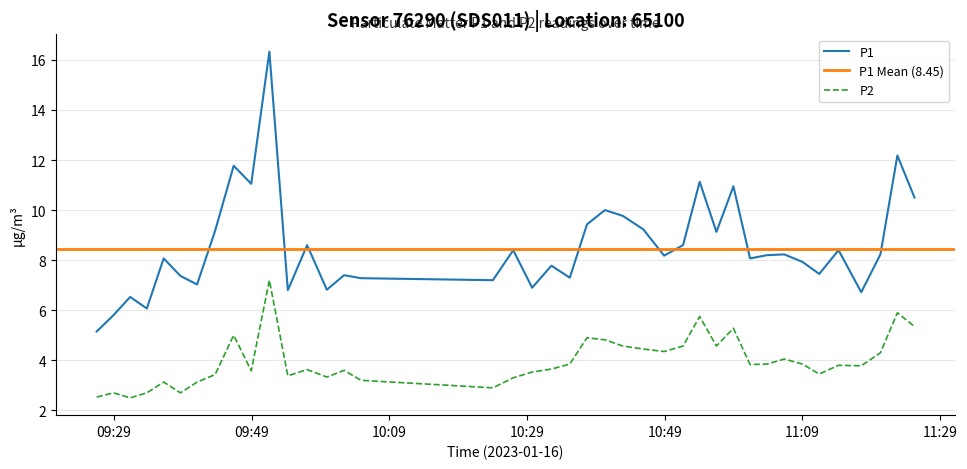

What is the maximum value for P1?

16.3